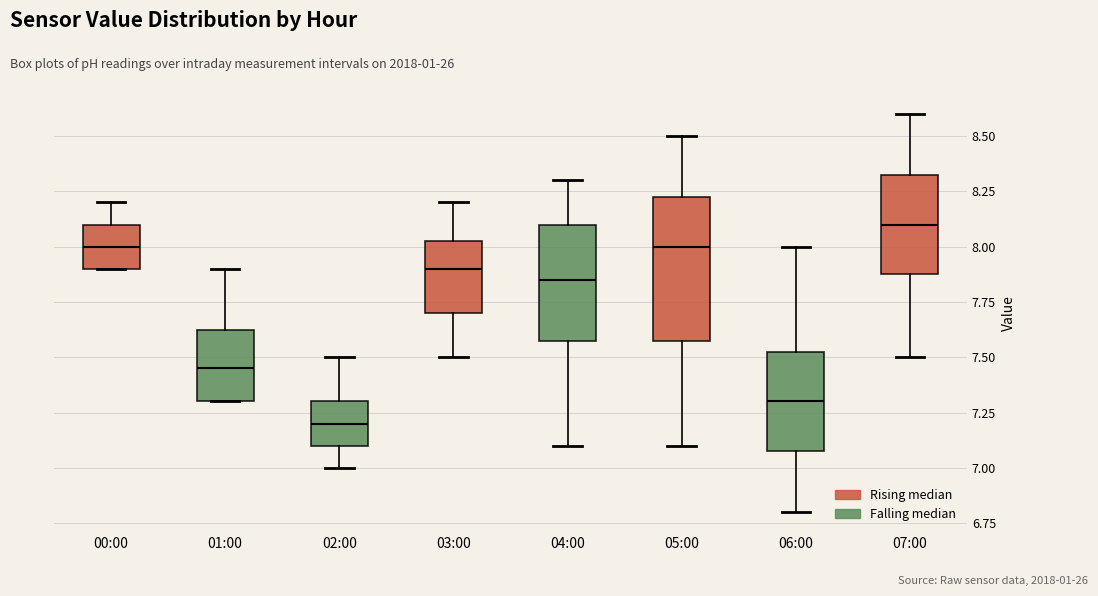

Reading left to right, transcribe this box plot: for each box, give where its median line is, the range the box spans, and where its two whiskers end, as read against the y-axis. The values are not printed on the chart, so give them approximately, as read against the axis.

00:00: median 8.00, box 7.90 to 8.10, whiskers 7.90 to 8.20
01:00: median 7.45, box 7.30 to 7.65, whiskers 7.30 to 7.90
02:00: median 7.20, box 7.10 to 7.30, whiskers 7.00 to 7.50
03:00: median 7.90, box 7.70 to 8.05, whiskers 7.50 to 8.20
04:00: median 7.85, box 7.60 to 8.10, whiskers 7.10 to 8.30
05:00: median 8.00, box 7.60 to 8.25, whiskers 7.10 to 8.50
06:00: median 7.30, box 7.10 to 7.55, whiskers 6.80 to 8.00
07:00: median 8.10, box 7.90 to 8.35, whiskers 7.50 to 8.60